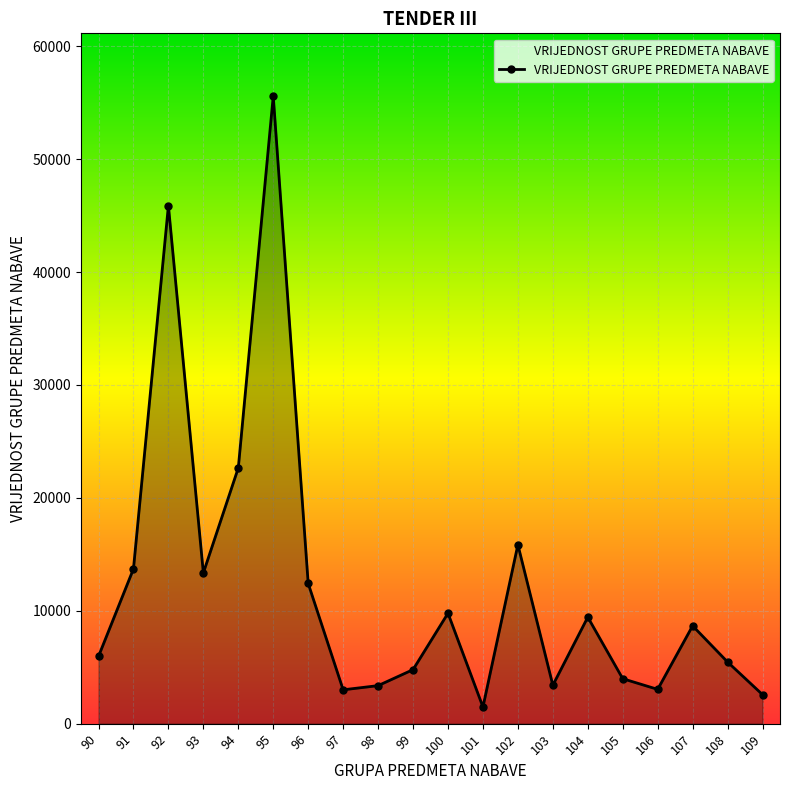

Does the chart have visible grid lines?

Yes